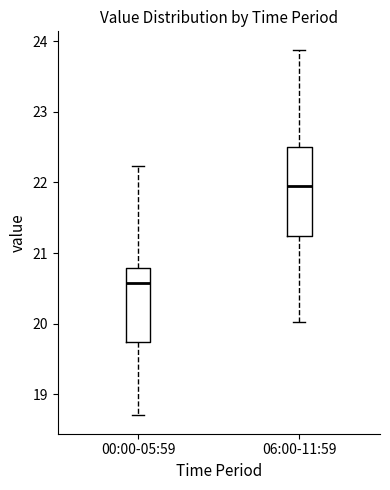

Which box has the lowest median line?

00:00-05:59